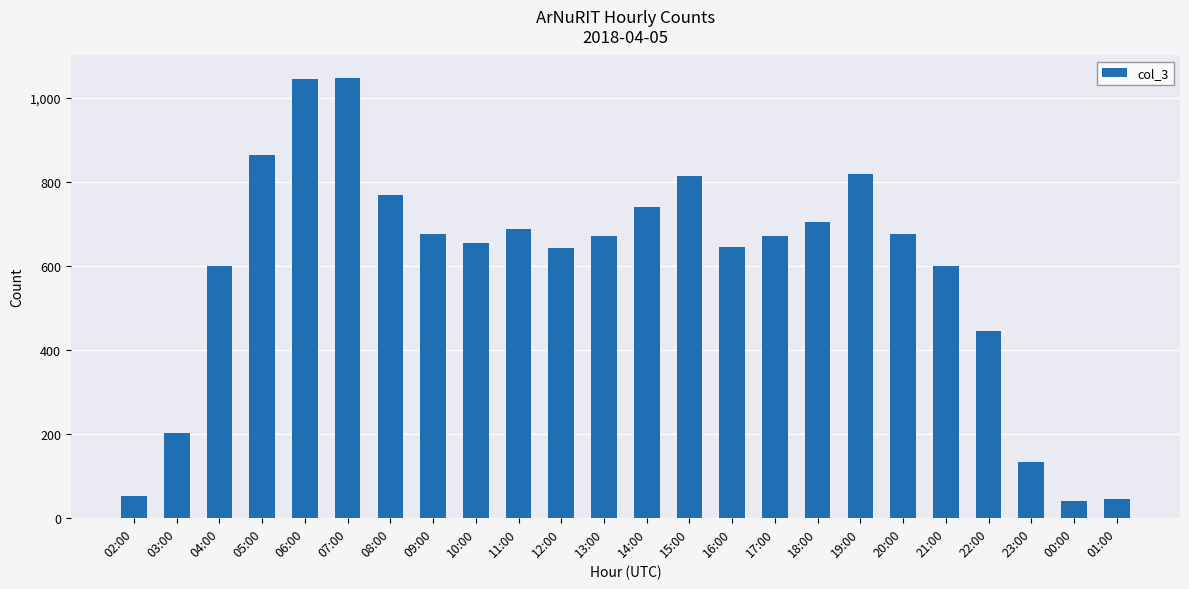

What is the greatest value displayed?

1049